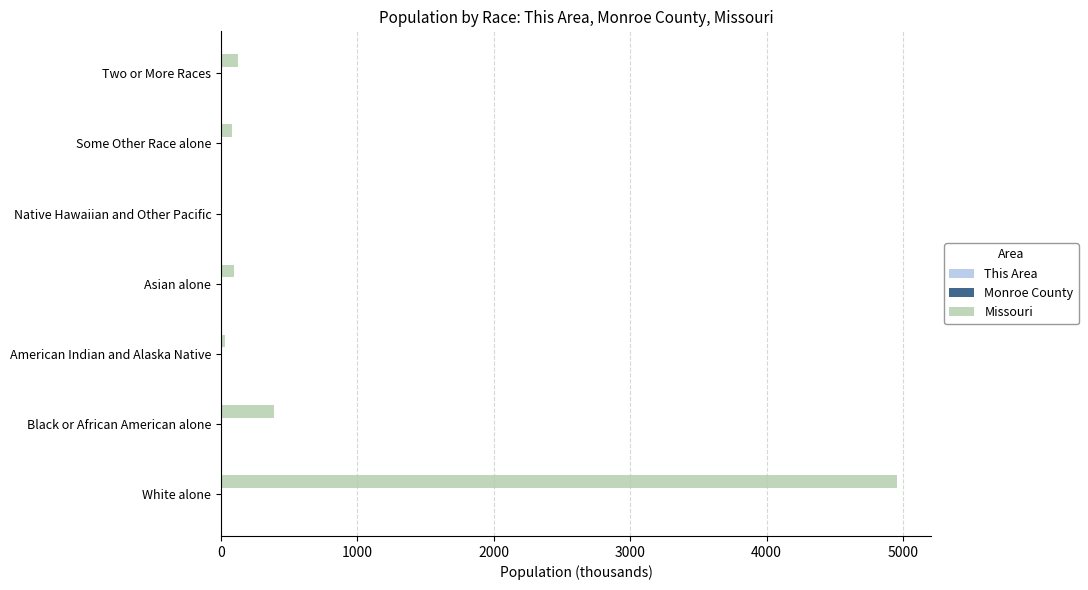

Where is Missouri nearest to the value 2482?

Black or African American alone